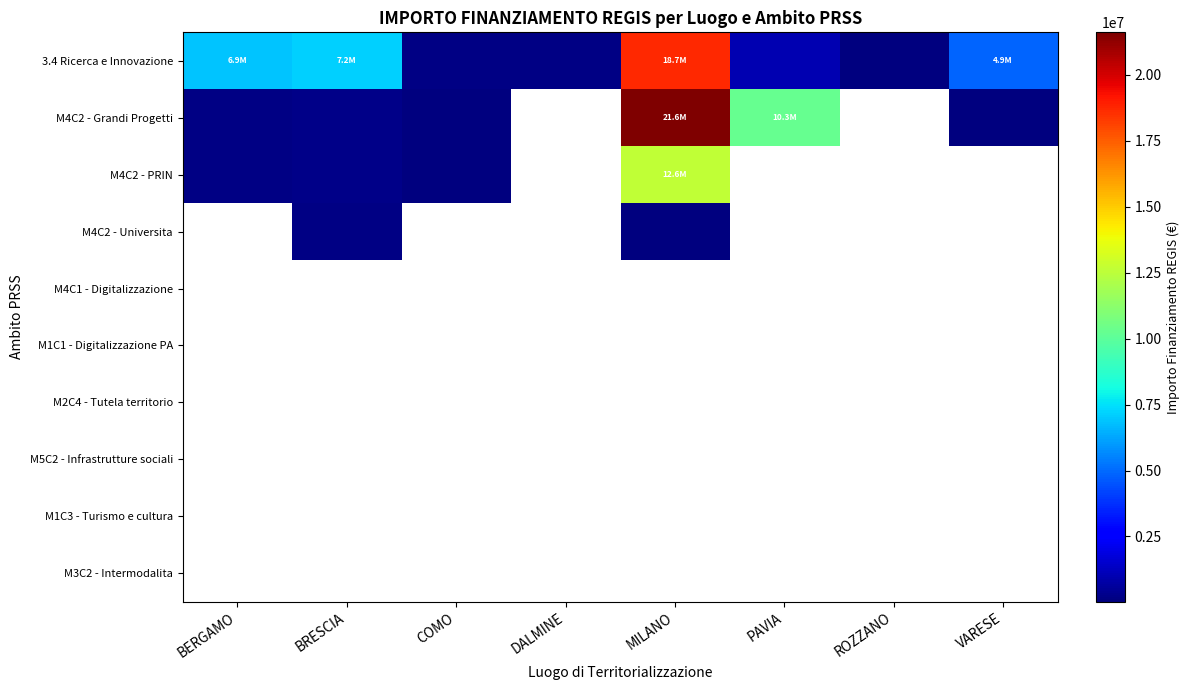

At which category does the chart reach its peak across all series?

MILANO